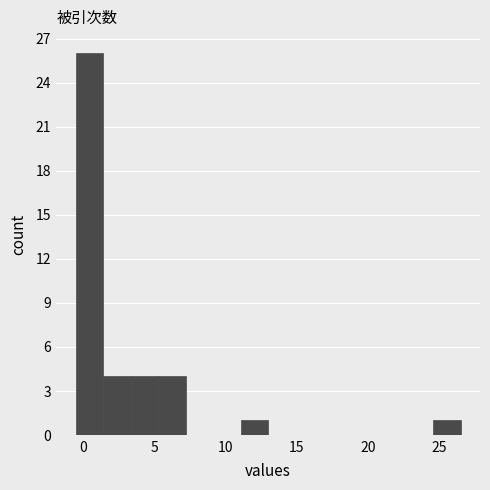

Around what value on the x-axis is the tallest bar? Give the approximate position of its centre, as read against the axis.

0.5